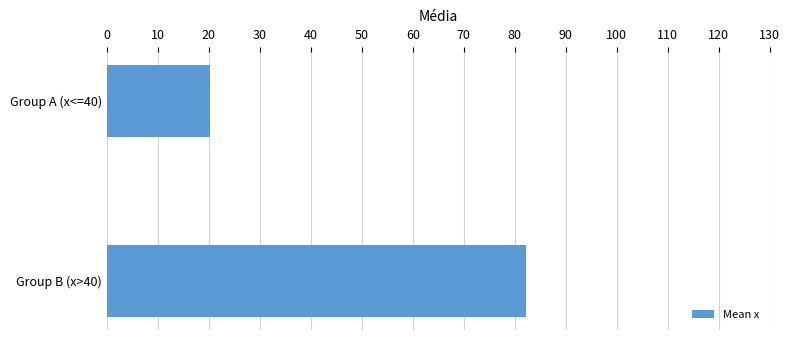

Rank the categories by value from highest to lowest.

Group B (x>40), Group A (x<=40)